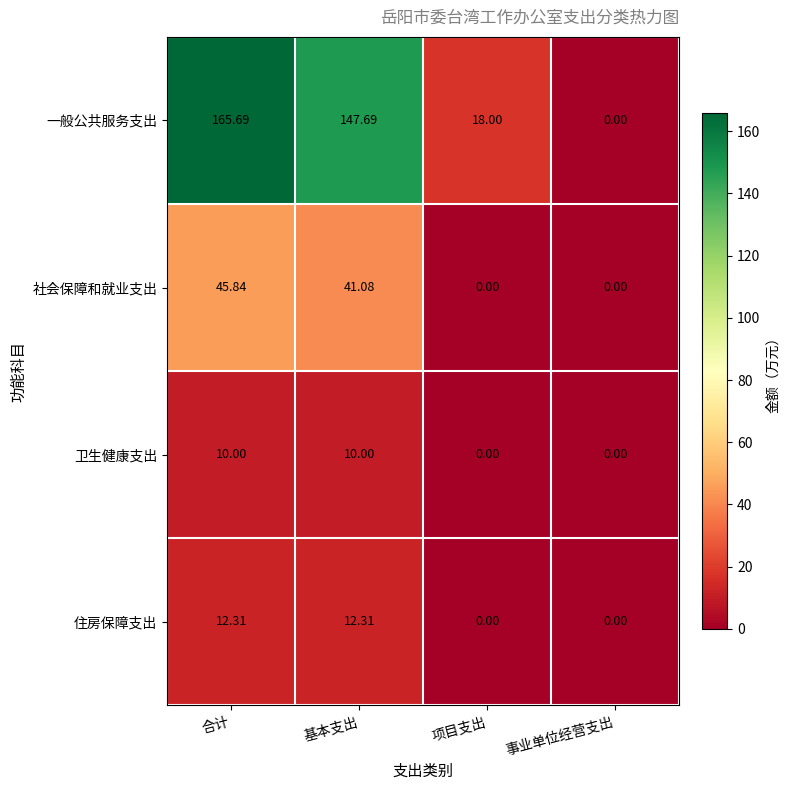

Where does the 住房保障支出 series first go above 12?

合计